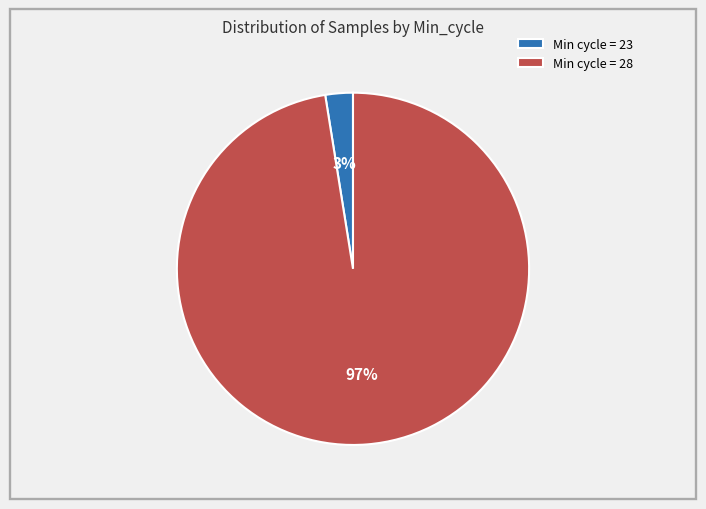

True or false: Min cycle = 23 accounts for 3% of the total.

True